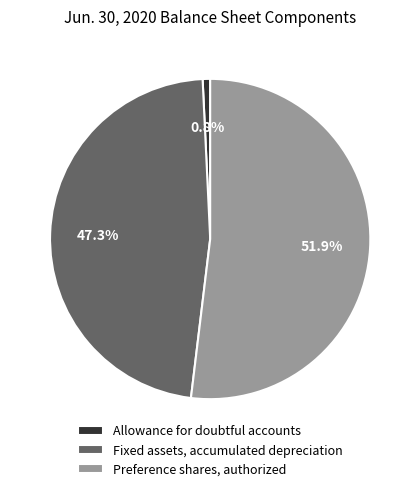

To the nearest percent, what portion does Allowance for doubtful accounts represent?

1%